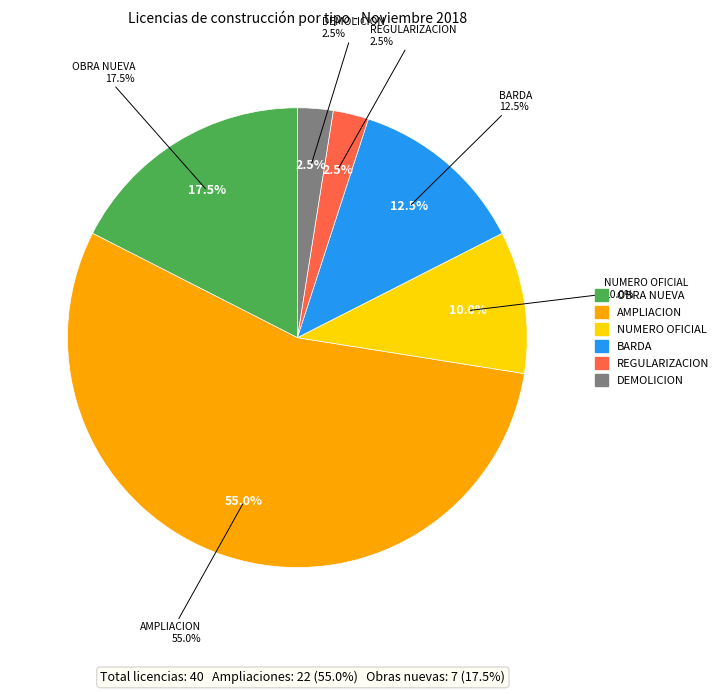

Is it true that DEMOLICION is 2% of the pie?

True